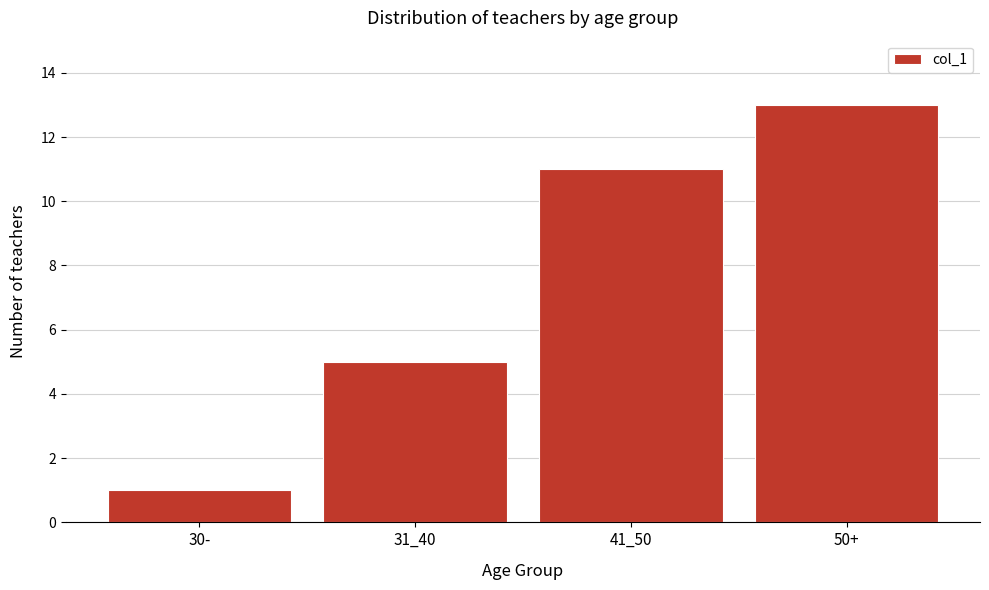

Reading right to left, list all the values displayed in this chart.

13	11	5	1